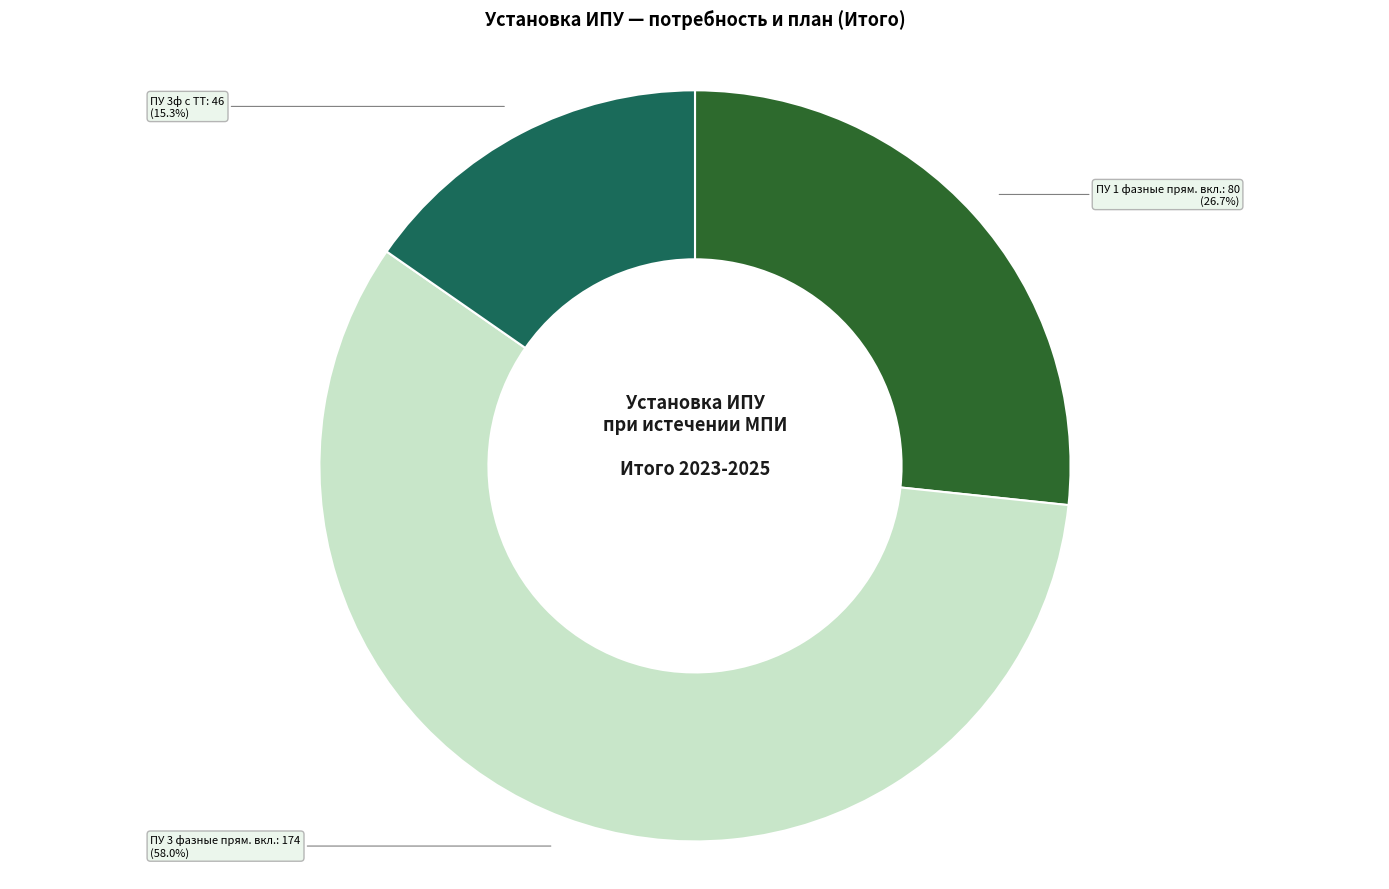

Is ПУ 3 фазные прям. вкл.: 174 the majority of the pie?

Yes